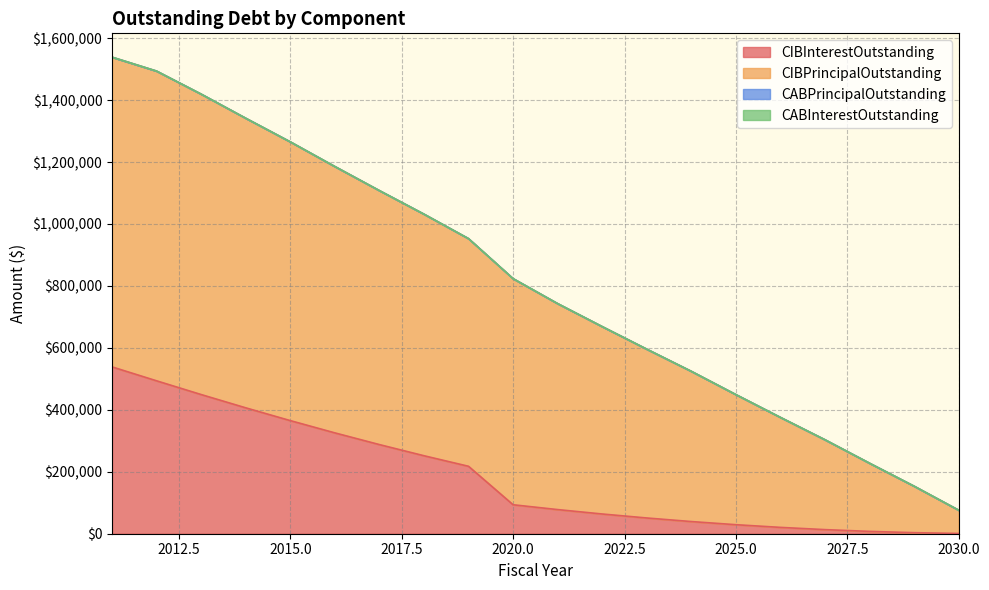

Does the chart display data point markers on the line(s)?

No